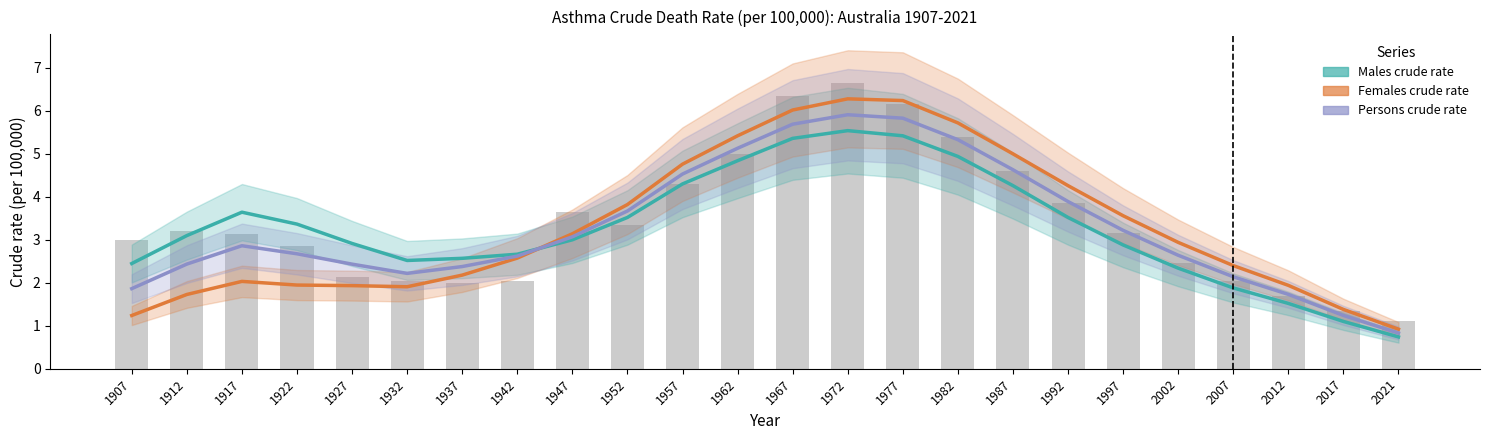

Reading right to left, extract all data points from this chart.

Males crude rate: 0.7	1.1	1.5	1.9	2.3	2.9	3.5	4.3	4.9	5.4	5.5	5.4	4.8	4.3	3.5	3.0	2.7	2.6	2.5	2.9	3.4	3.6	3.1	2.4
Females crude rate: 0.9	1.4	1.9	2.4	2.9	3.6	4.3	5.0	5.7	6.2	6.3	6.0	5.4	4.8	3.8	3.1	2.6	2.2	1.9	1.9	1.9	2.0	1.7	1.2
Persons crude rate: 0.8	1.2	1.7	2.1	2.6	3.2	3.9	4.6	5.3	5.8	5.9	5.7	5.1	4.5	3.7	3.1	2.6	2.4	2.2	2.4	2.7	2.9	2.4	1.9